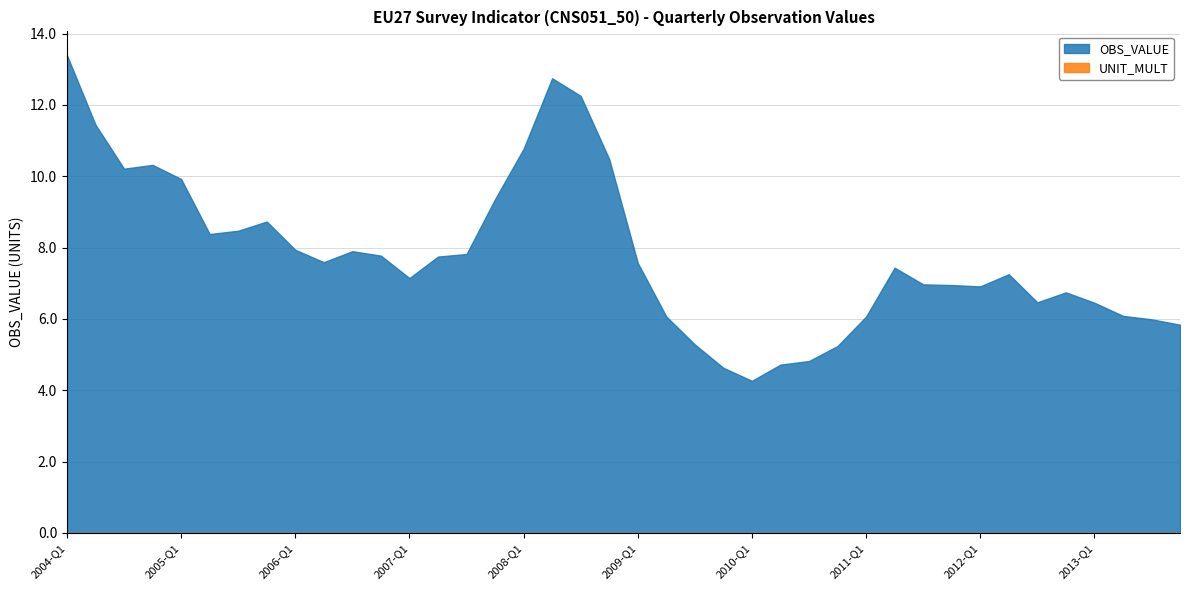

Reading left to right, extract all data points from this chart.

OBS_VALUE: 13.4	11.4	10.2	10.3	9.9	8.4	8.5	8.7	7.9	7.6	7.9	7.8	7.1	7.7	7.8	9.4	10.8	12.7	12.3	10.5	7.6	6.1	5.3	4.6	4.3	4.7	4.8	5.2	6.1	7.4	7.0	6.9	6.9	7.3	6.5	6.7	6.5	6.1	6.0	5.8
UNIT_MULT: 0.0	0.0	0.0	0.0	0.0	0.0	0.0	0.0	0.0	0.0	0.0	0.0	0.0	0.0	0.0	0.0	0.0	0.0	0.0	0.0	0.0	0.0	0.0	0.0	0.0	0.0	0.0	0.0	0.0	0.0	0.0	0.0	0.0	0.0	0.0	0.0	0.0	0.0	0.0	0.0